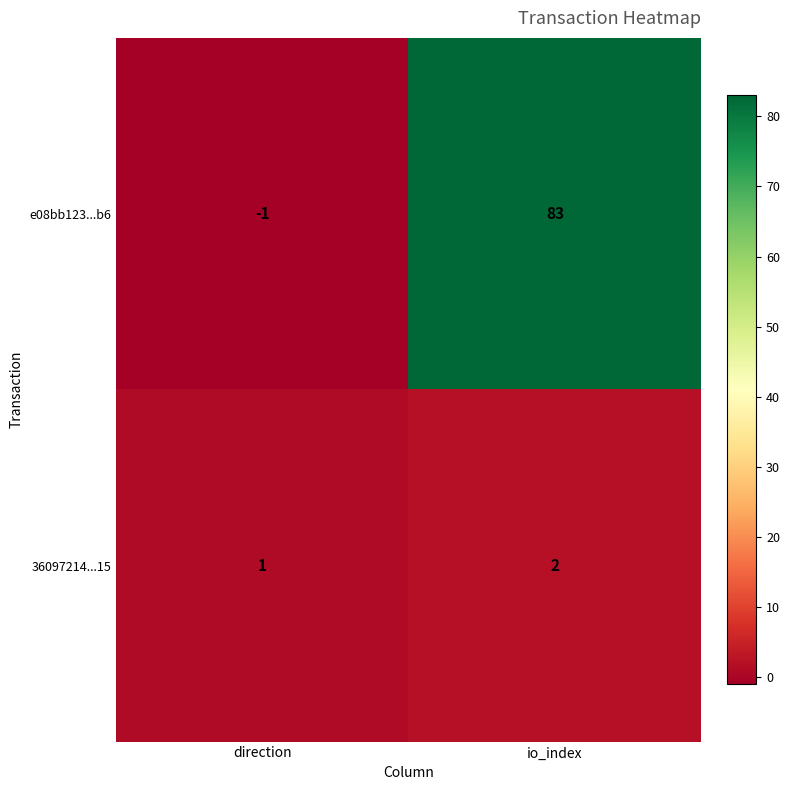

At which category is the sum across all series the highest?

io_index